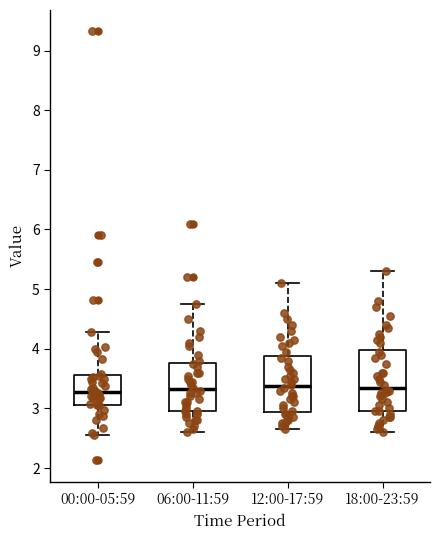

Reading left to right, transcribe this box plot: for each box, give where its median line is, the range the box spans, and where its two whiskers end, as read against the y-axis. The values are not printed on the chart, so give them approximately, as read against the axis.

00:00-05:59: median 3.3, box 3.1 to 3.6, whiskers 2.6 to 4.3
06:00-11:59: median 3.3, box 3.0 to 3.8, whiskers 2.6 to 4.8
12:00-17:59: median 3.4, box 2.9 to 3.9, whiskers 2.7 to 5.1
18:00-23:59: median 3.4, box 3.0 to 4.0, whiskers 2.6 to 5.3